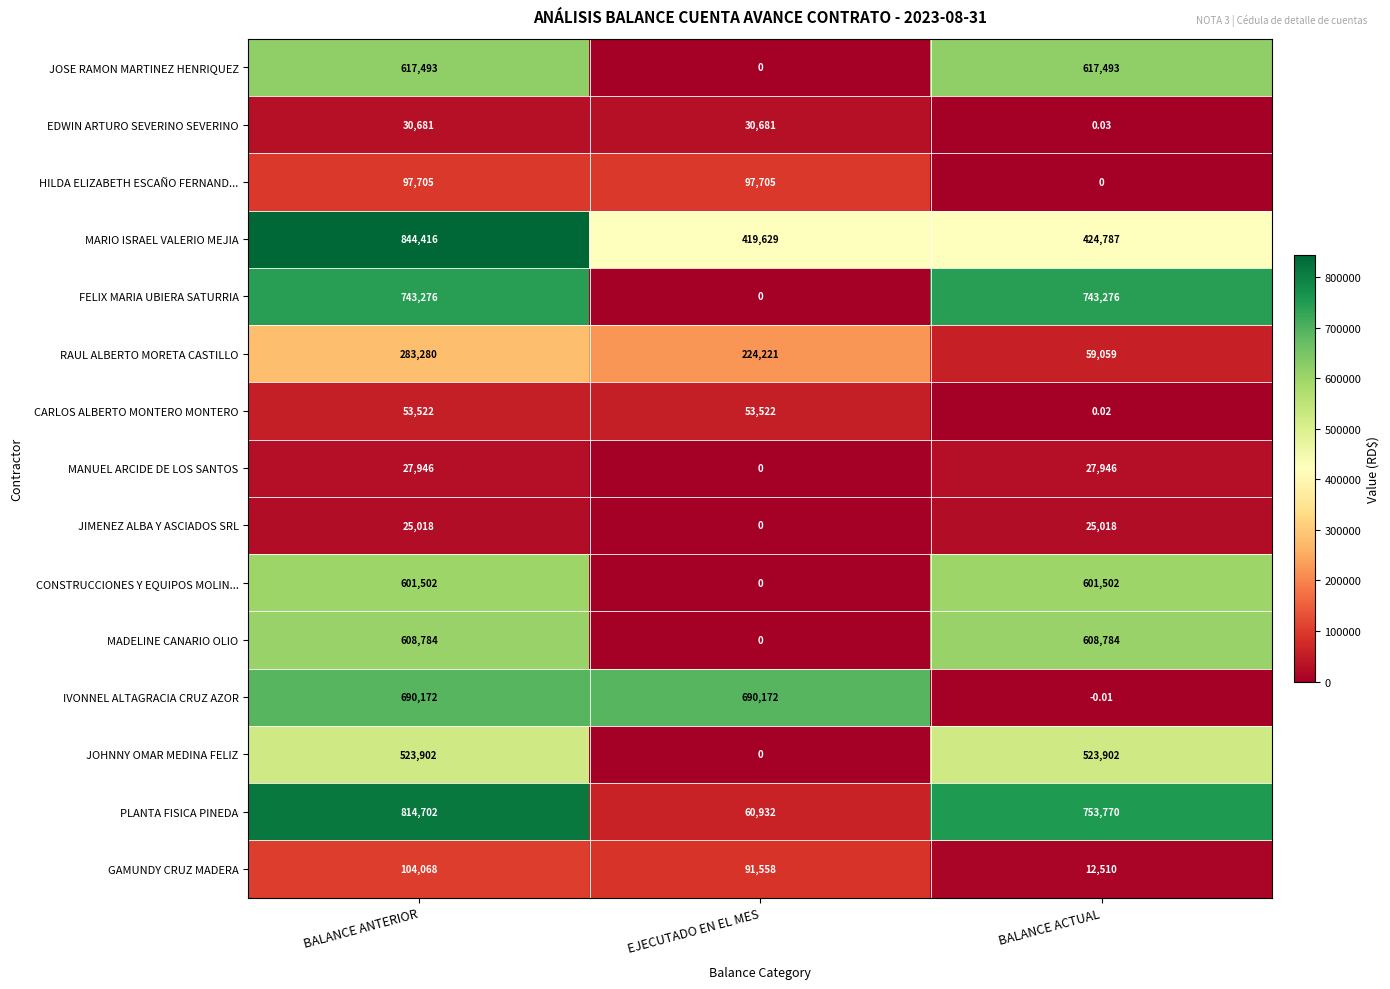

Which category has the highest value across all series?

BALANCE ANTERIOR